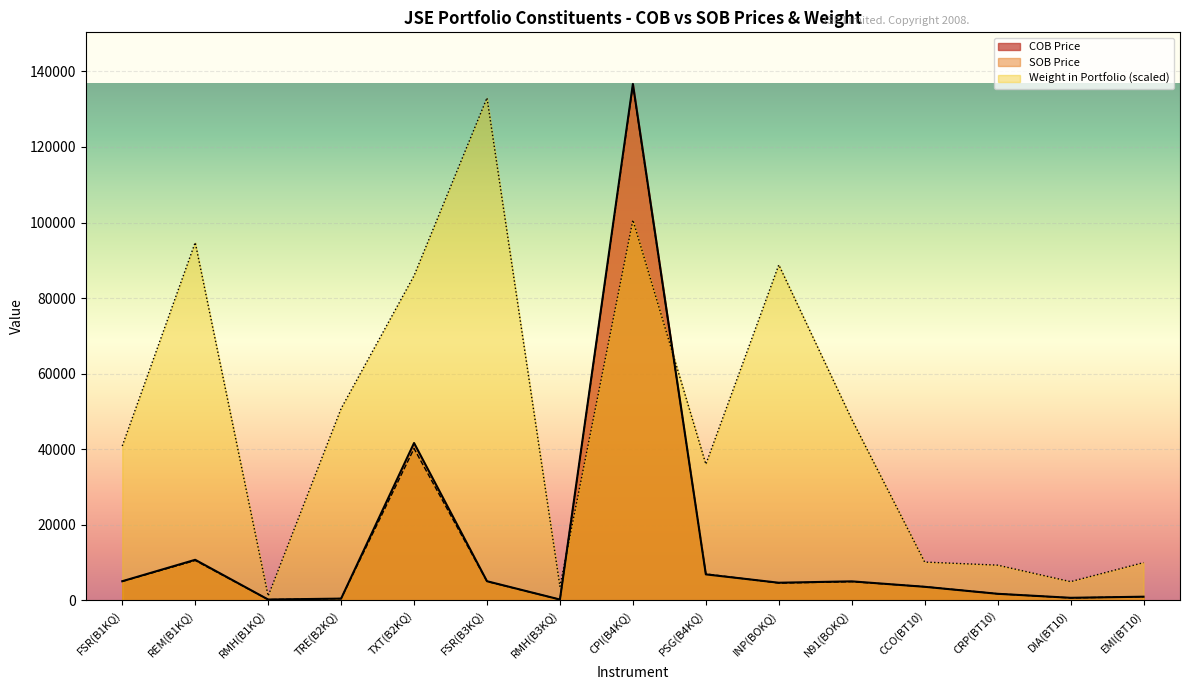

Which has a higher value, REM(B1KQ) or RMH(B1KQ)?

REM(B1KQ)